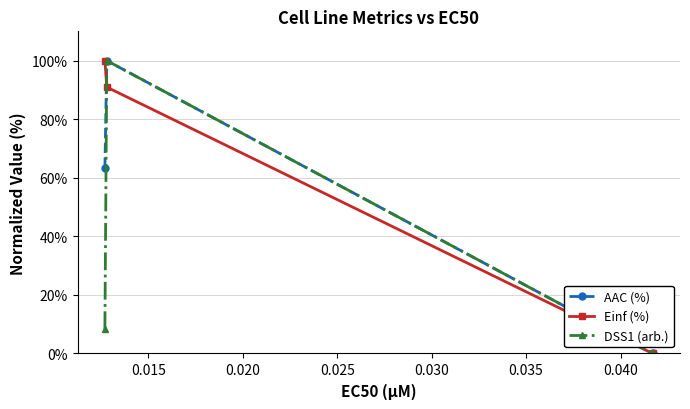

What is the greatest value displayed?

100.0